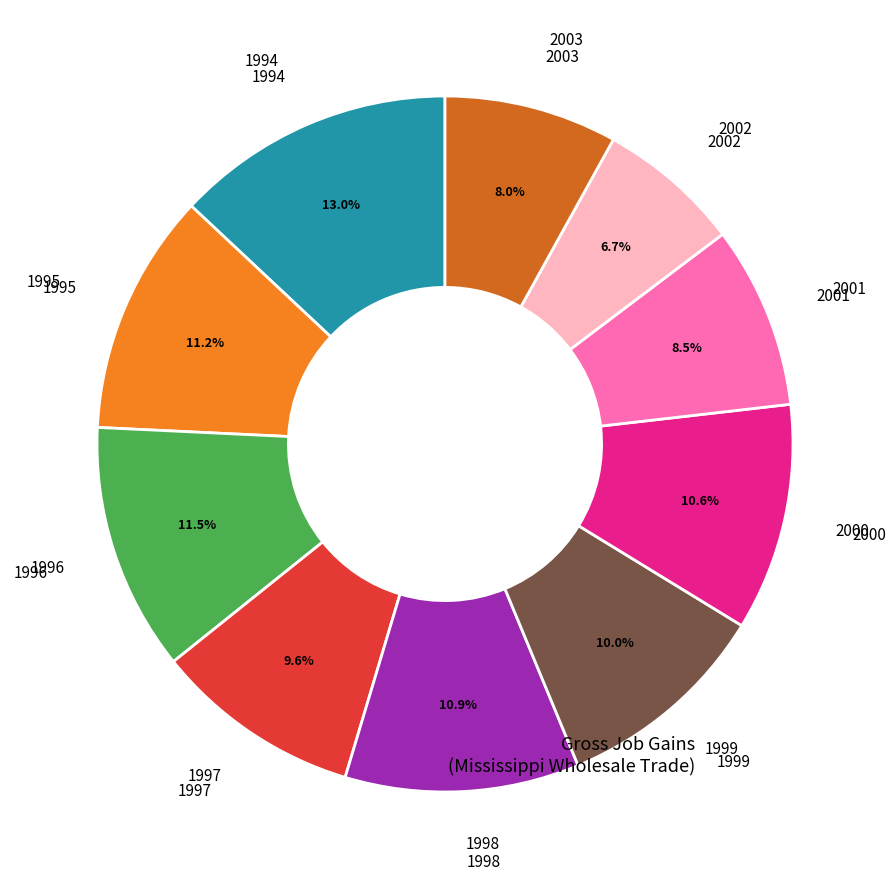

Is there any slice that represents more than half of the pie?

No